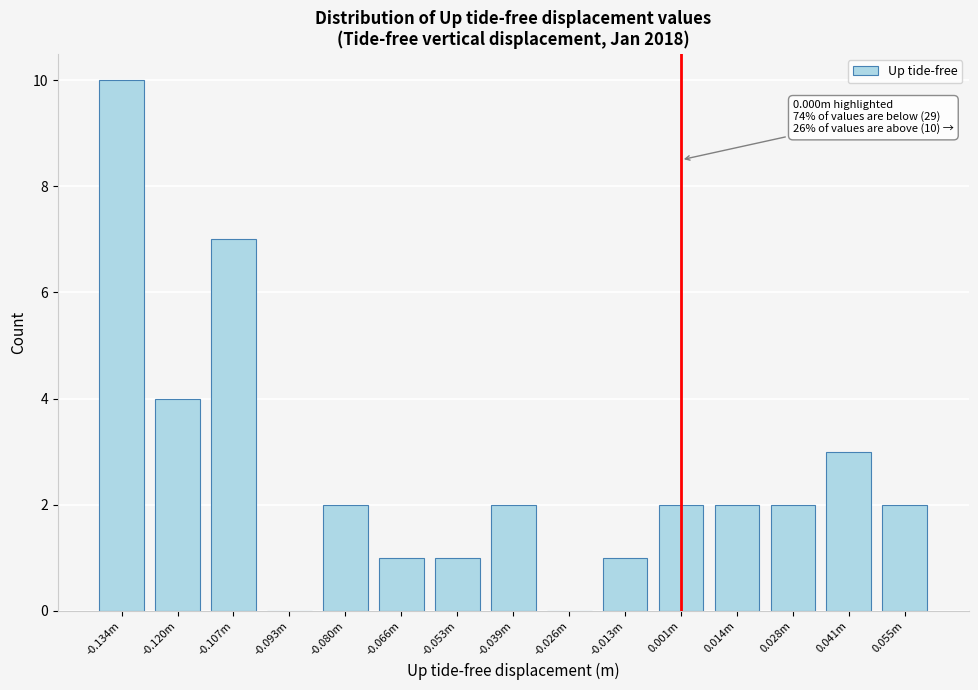

Reading left to right, extract all data points from this chart.

-0.134m=10	-0.120m=4	-0.107m=7	-0.093m=0	-0.080m=2	-0.066m=1	-0.053m=1	-0.039m=2	-0.026m=0	-0.013m=1	0.001m=2	0.014m=2	0.028m=2	0.041m=3	0.055m=2